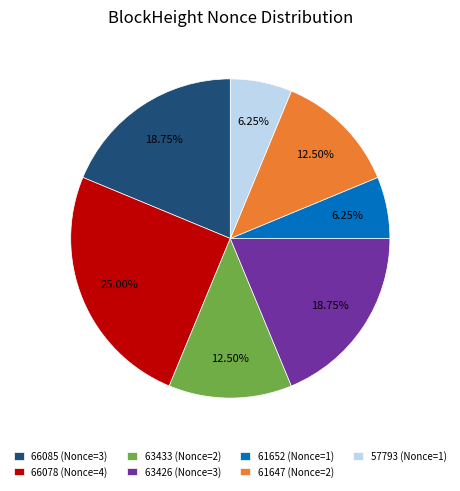

Is there any slice that represents more than half of the pie?

No